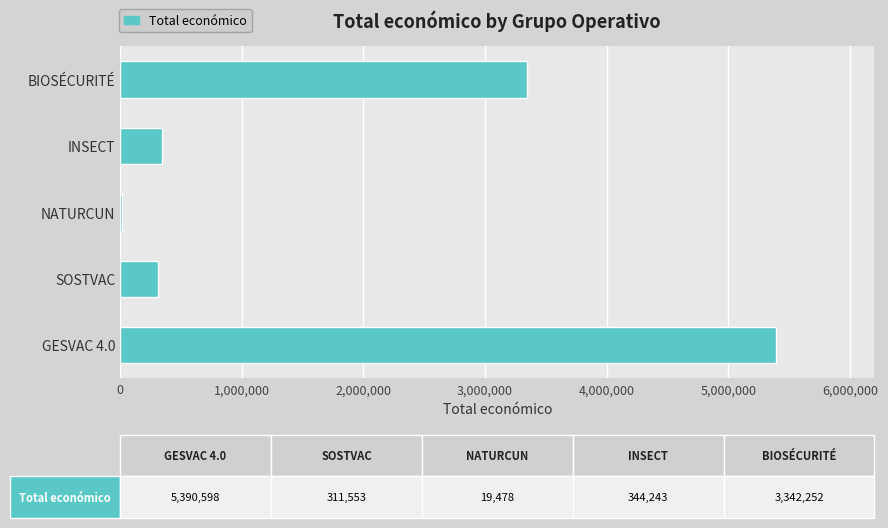

Reading bottom to top, extract all data points from this chart.

5390598	311553	19478	344243	3342252